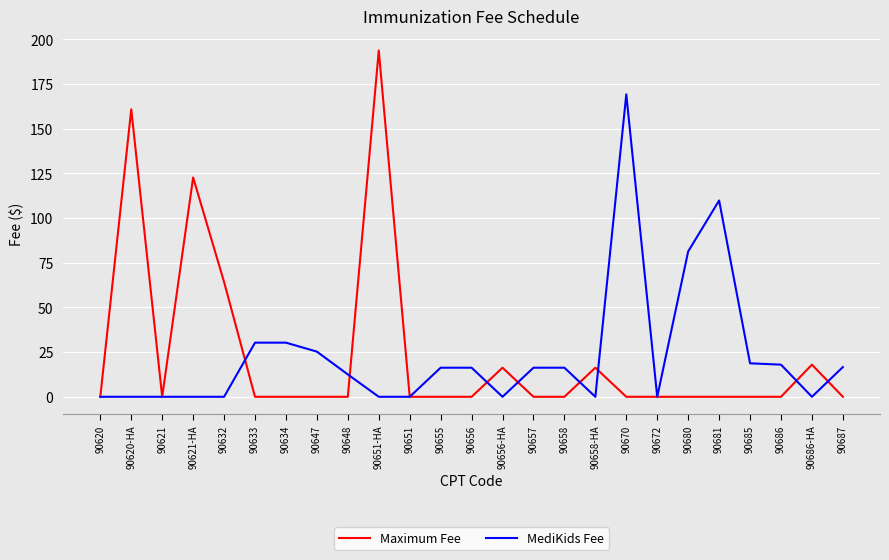

Where is Maximum Fee nearest to the value 96?

90621-HA